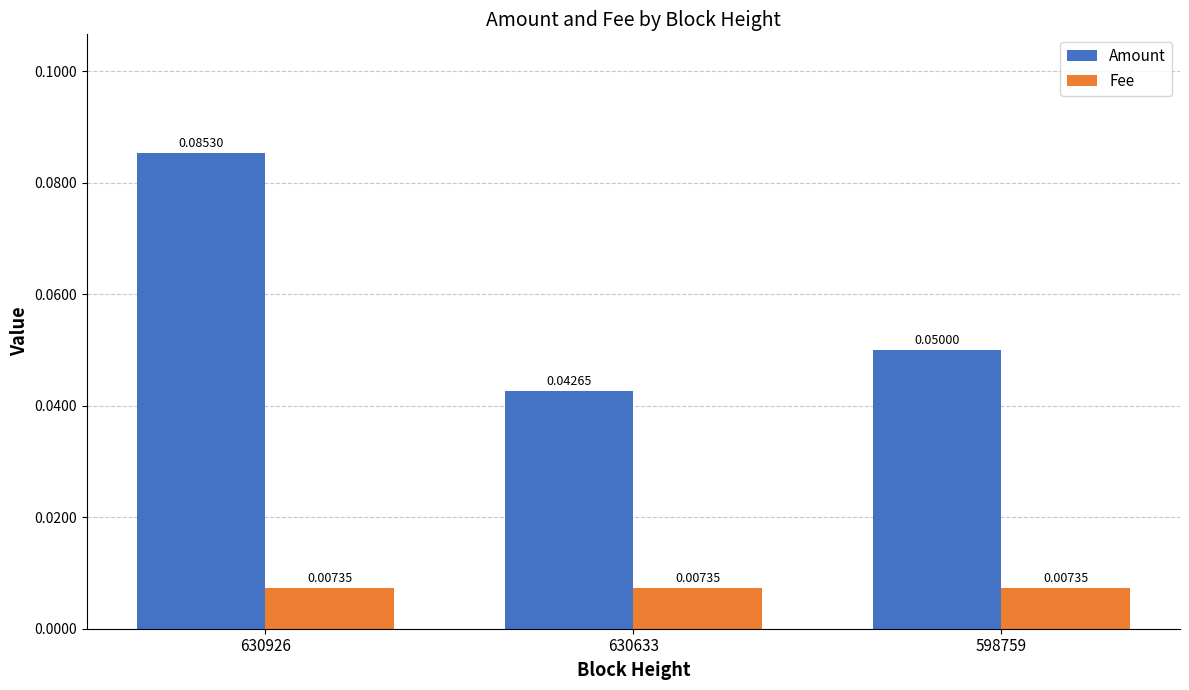

At which label is Amount closest to 0?

630633